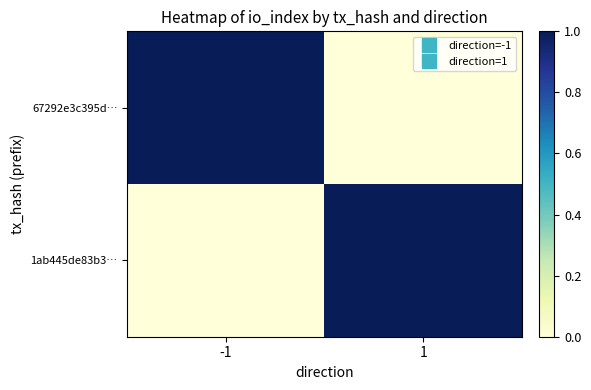

At which category is the sum across all series the highest?

-1